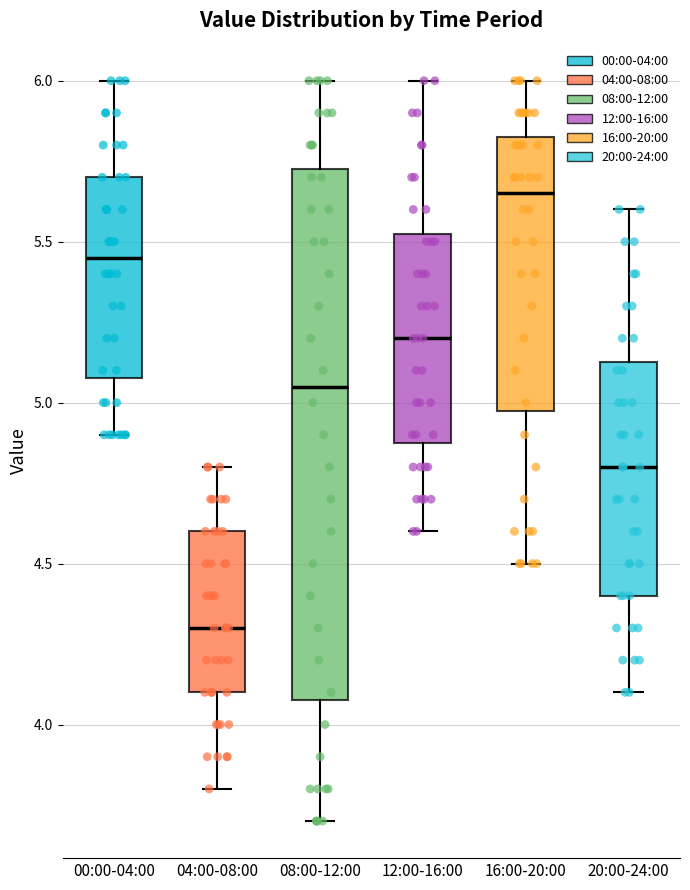

Reading left to right, transcribe this box plot: for each box, give where its median line is, the range the box spans, and where its two whiskers end, as read against the y-axis. The values are not printed on the chart, so give them approximately, as read against the axis.

00:00-04:00: median 5.45, box 5.10 to 5.70, whiskers 4.90 to 6.00
04:00-08:00: median 4.30, box 4.10 to 4.60, whiskers 3.80 to 4.80
08:00-12:00: median 5.05, box 4.10 to 5.75, whiskers 3.70 to 6.00
12:00-16:00: median 5.20, box 4.90 to 5.55, whiskers 4.60 to 6.00
16:00-20:00: median 5.65, box 5.00 to 5.85, whiskers 4.50 to 6.00
20:00-24:00: median 4.80, box 4.40 to 5.15, whiskers 4.10 to 5.60